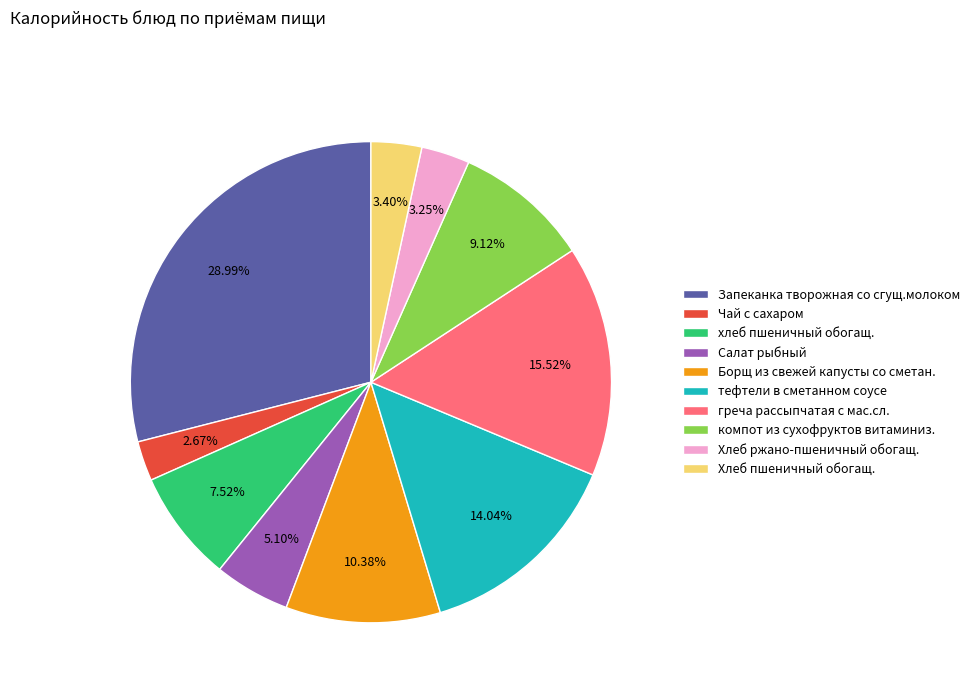

Does Запеканка творожная со сгущ.молоком account for over 50% of the chart?

No